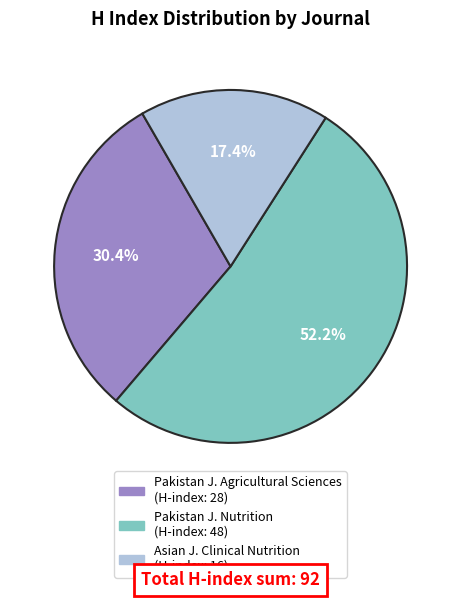

Does any single category account for the majority?

Yes